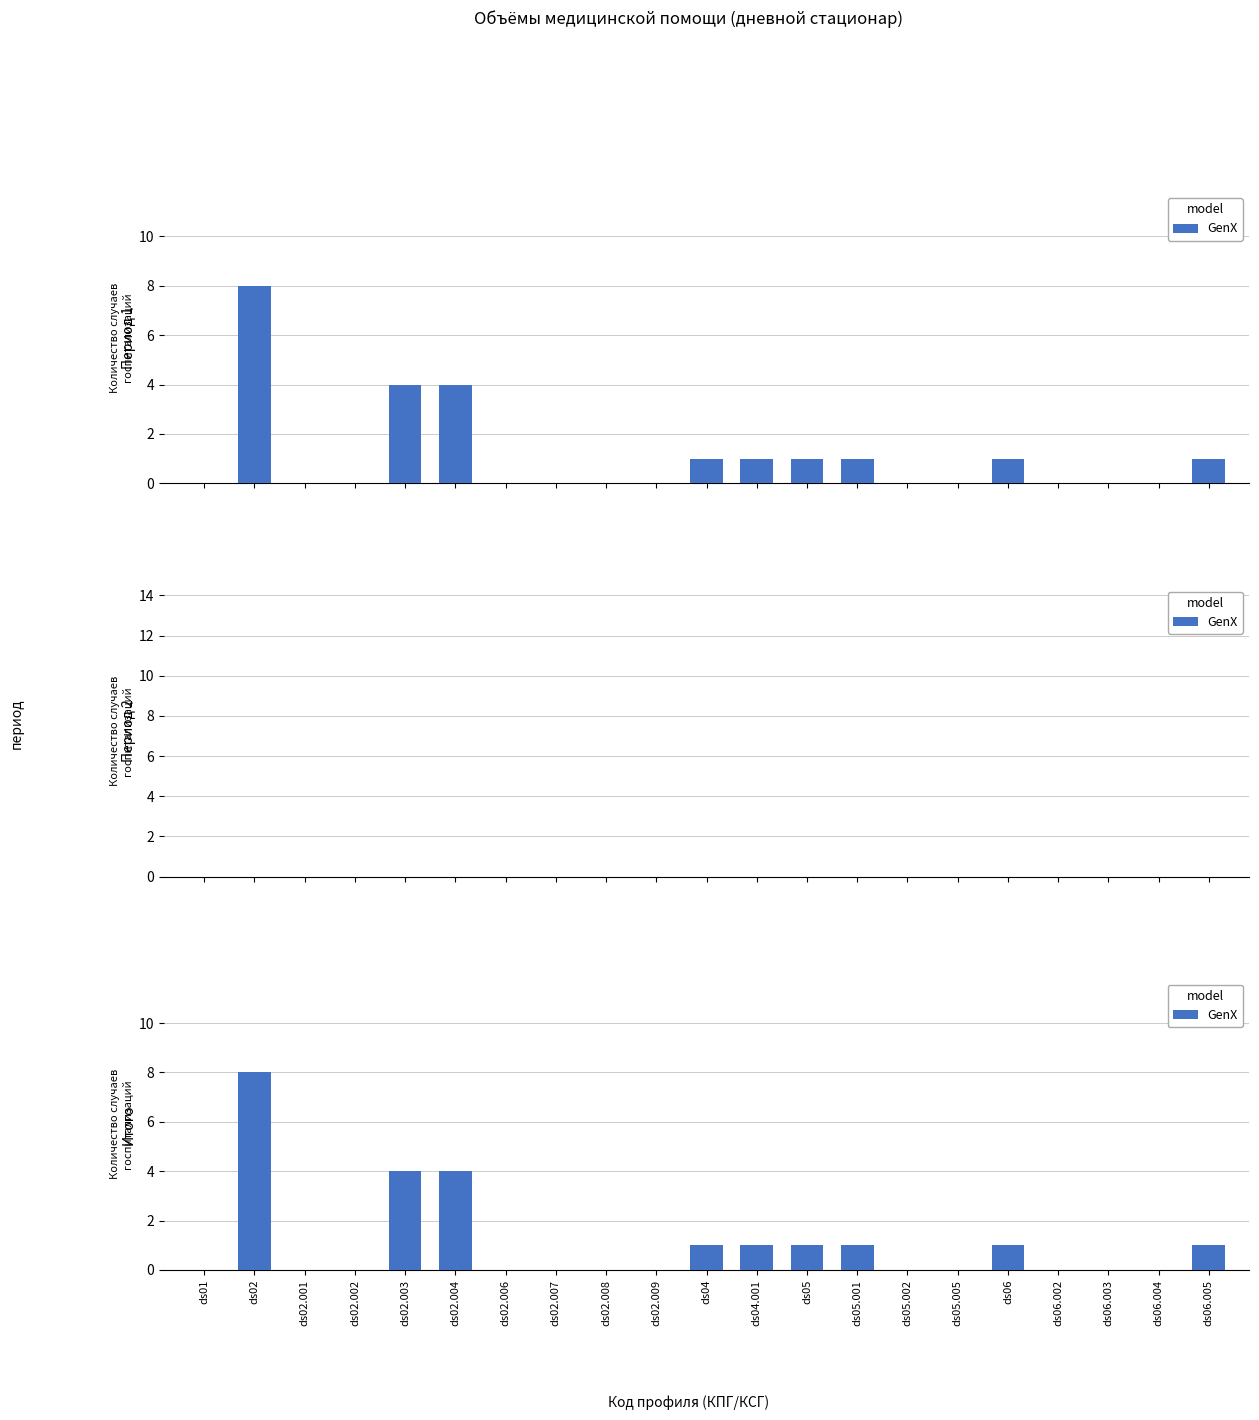

Where is the data nearest to the value 4?

ds02.003